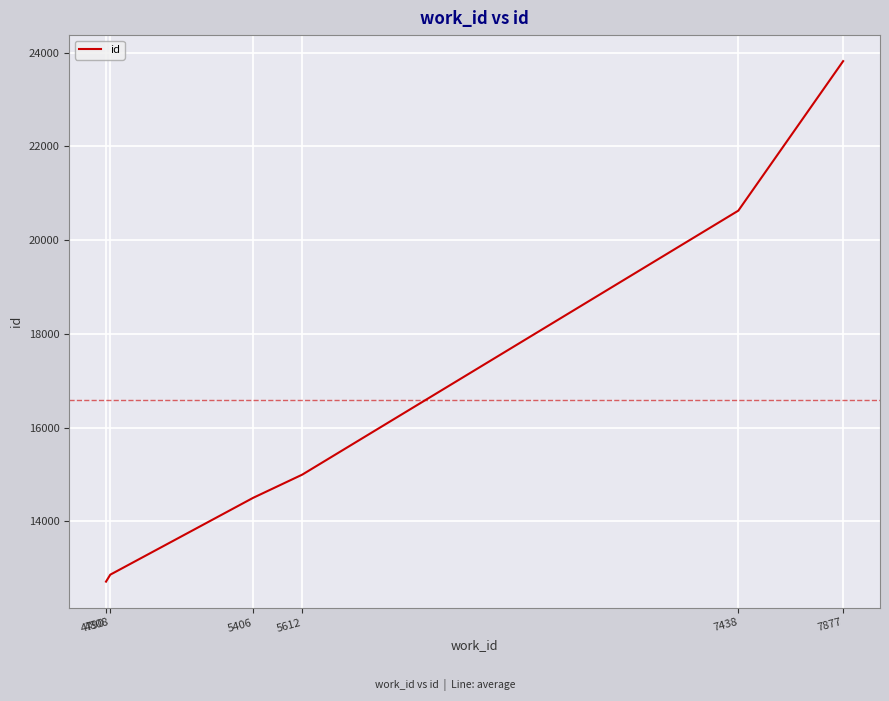

Rank the categories by value from lowest to highest.

4790, 4808, 5406, 5612, 7438, 7877